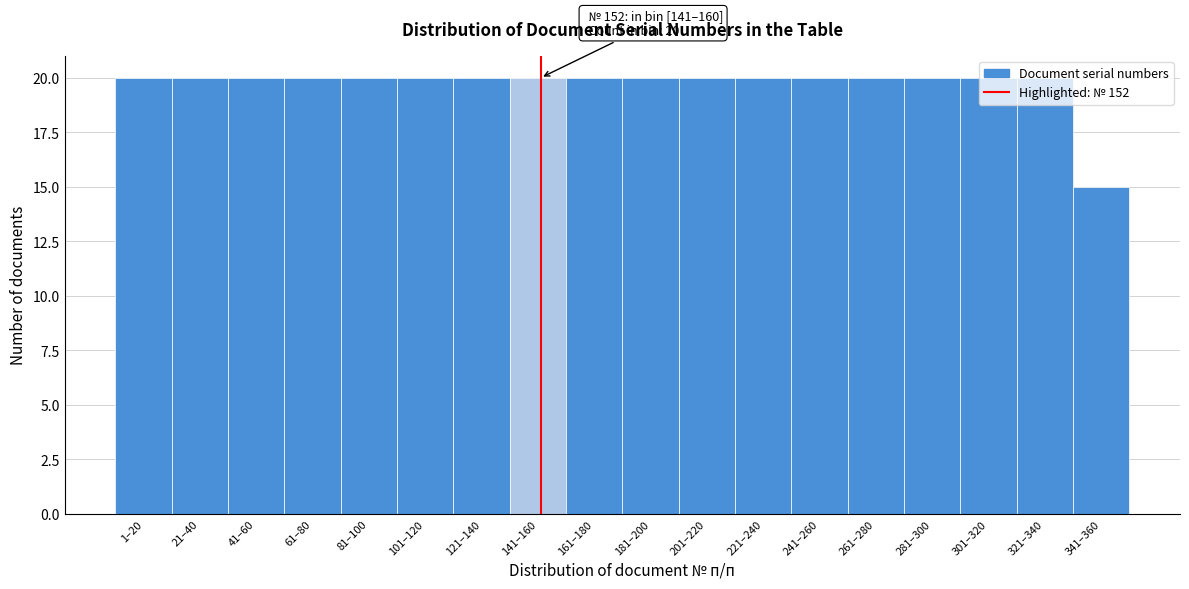

Where is the data nearest to the value 17?

341–360